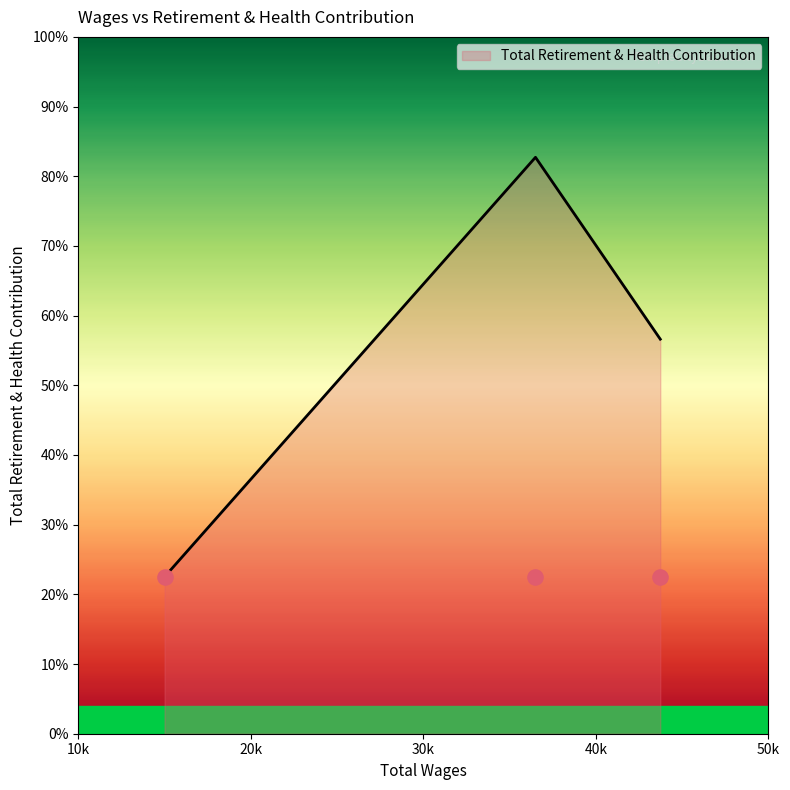

What is the change in value from 43731.0 to 36499.0?

+3915